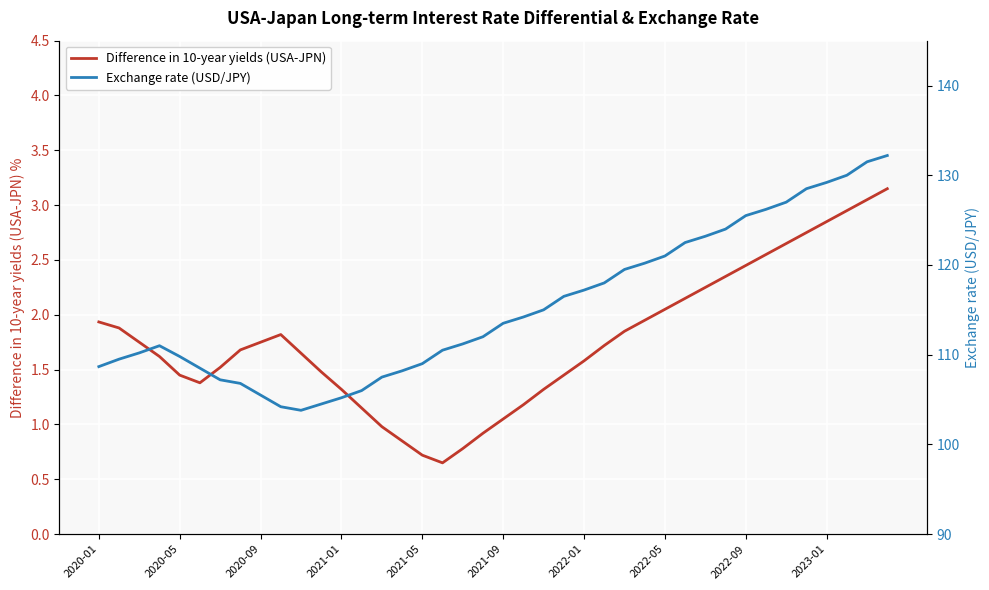

What are all the series names shown in the legend?

Difference in 10-year yields (USA-JPN), Exchange rate (USD/JPY)